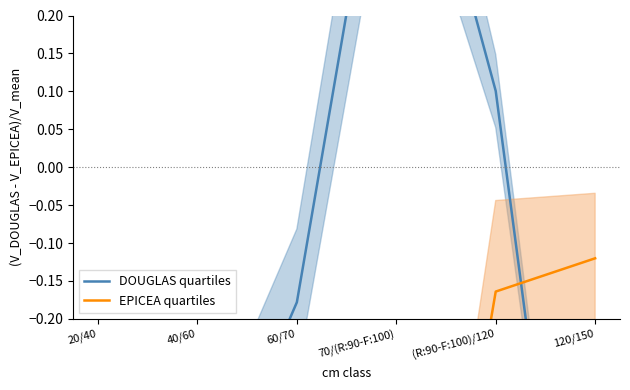

True or false: EPICEA quartiles and DOUGLAS quartiles cross at least once.

True